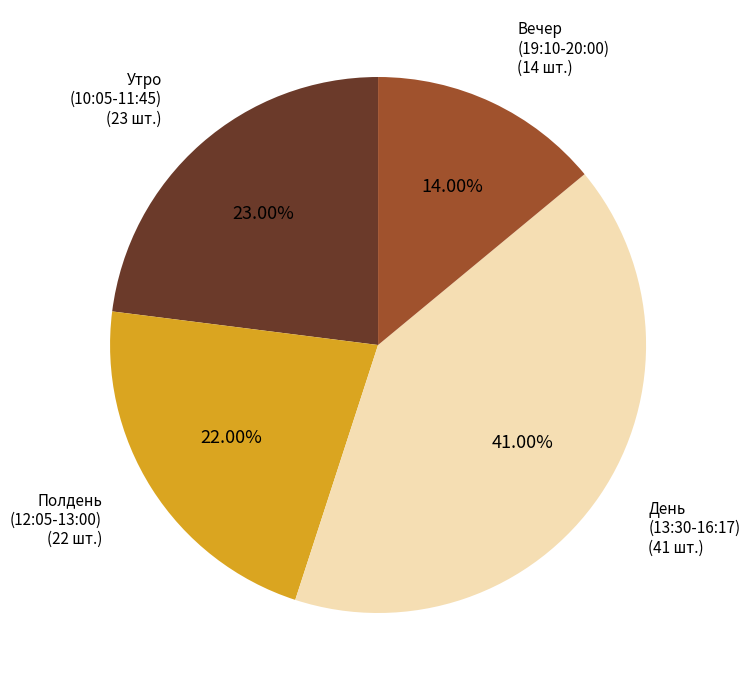

Does any single category account for the majority?

No